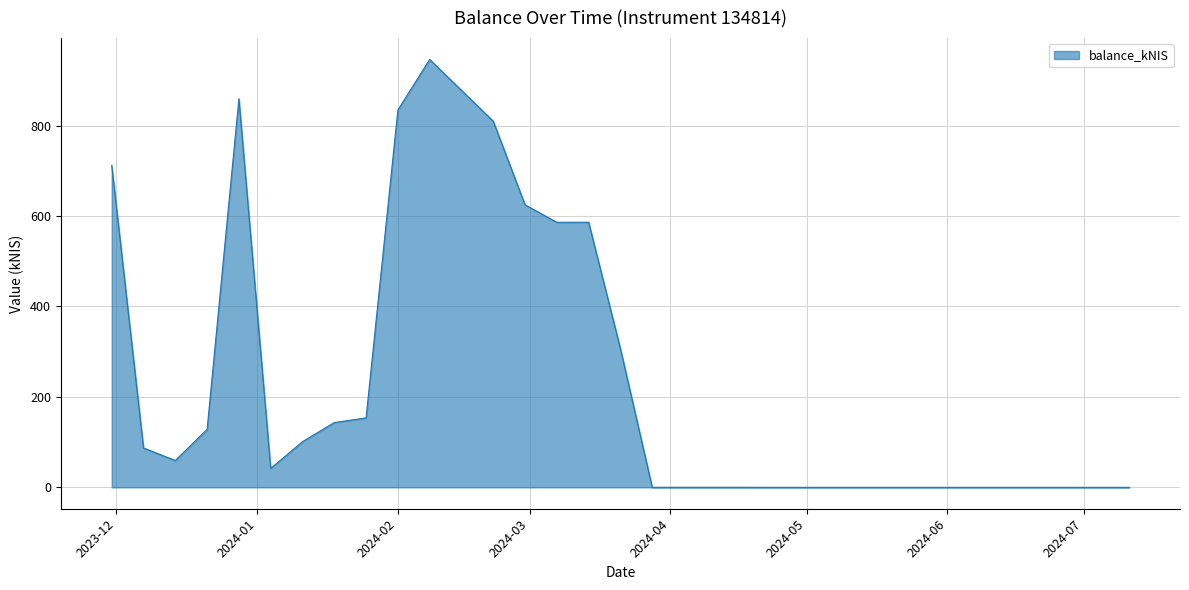

What is the difference between the maximum and minimum values?

946.1